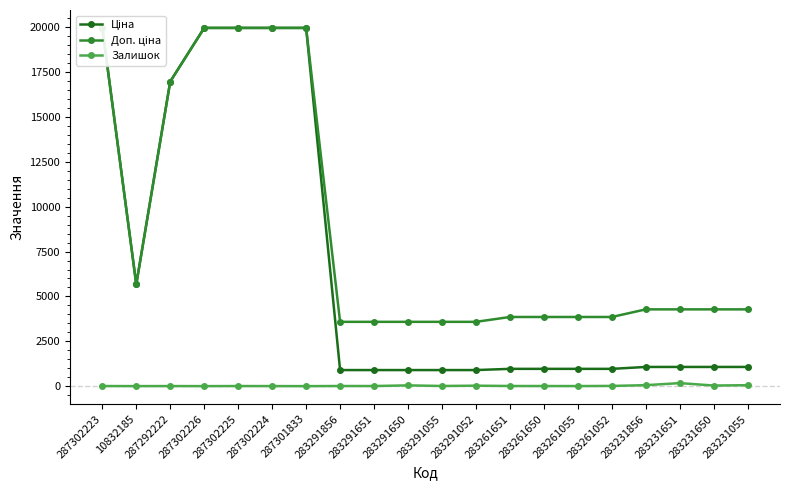

Which series has the widest spread of values?

Ціна